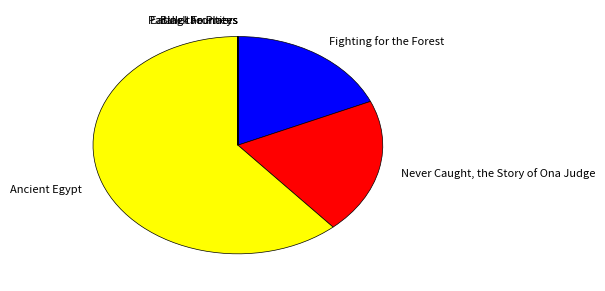

Which slice represents more than half of the pie?

Ancient Egypt